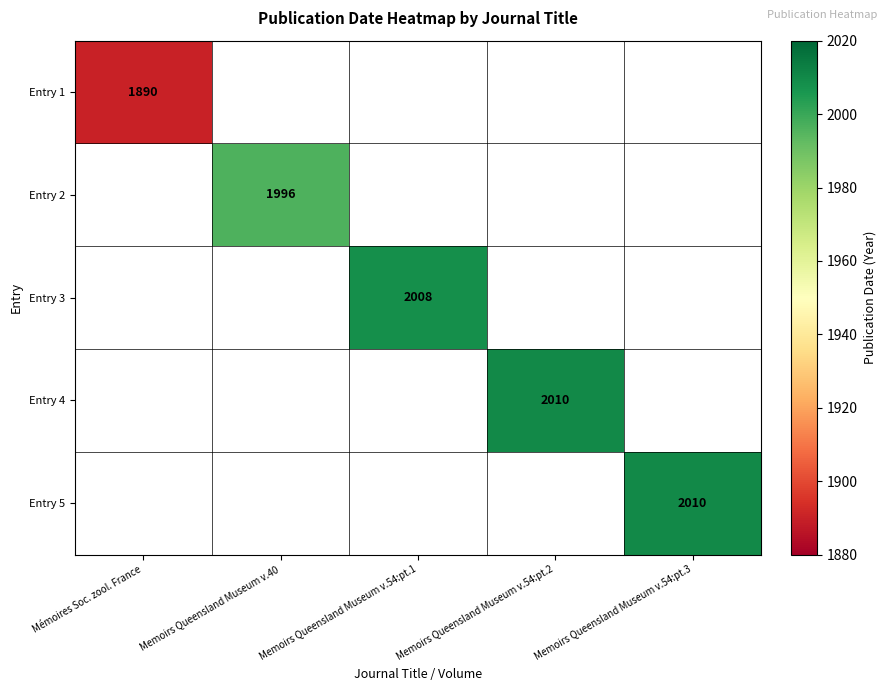

Which category has the lowest value across all series?

Mémoires Soc. zool. France